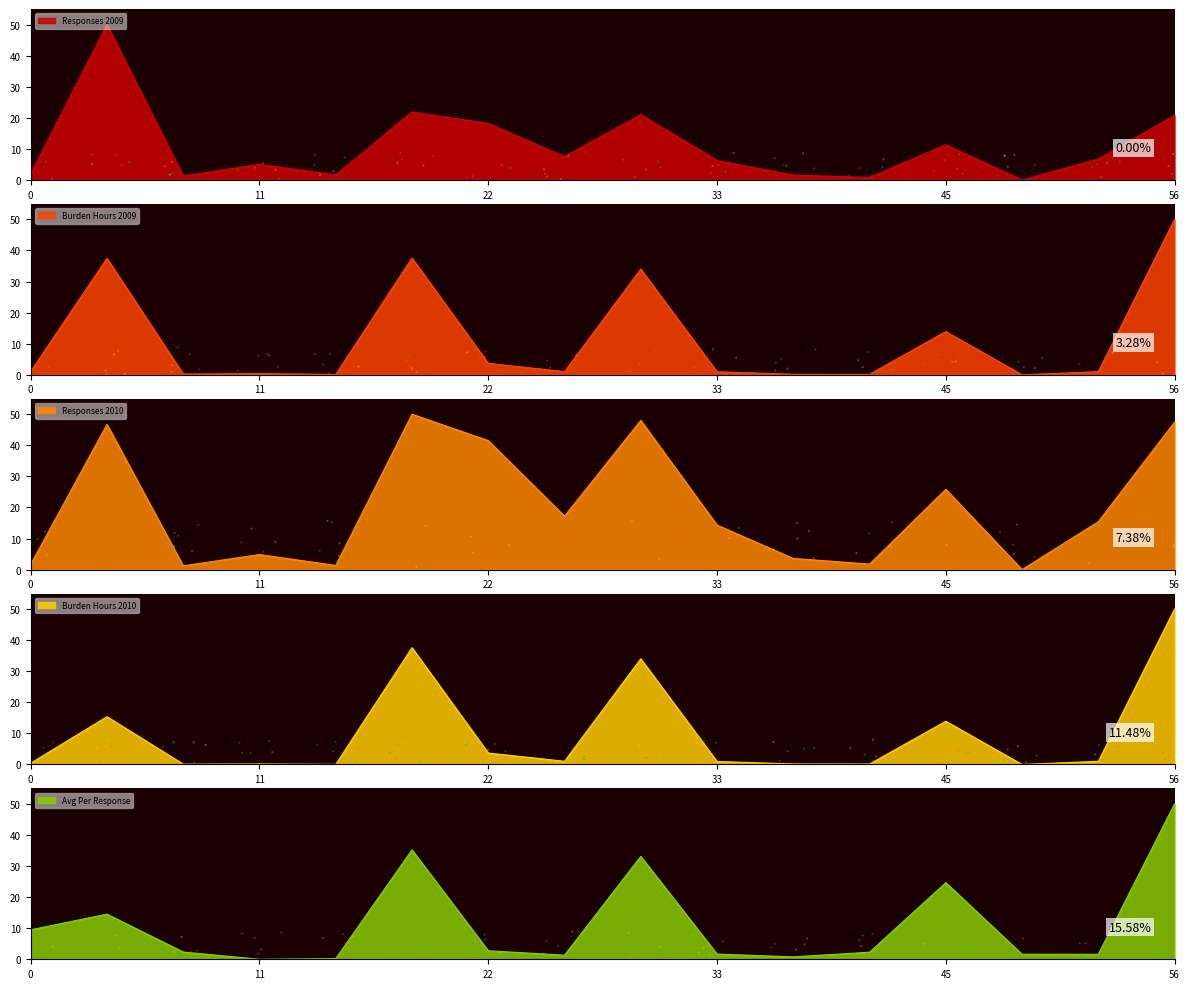

What are all the series names shown in the legend?

Responses 2009, Burden Hours 2009, Responses 2010, Burden Hours 2010, Avg Per Response